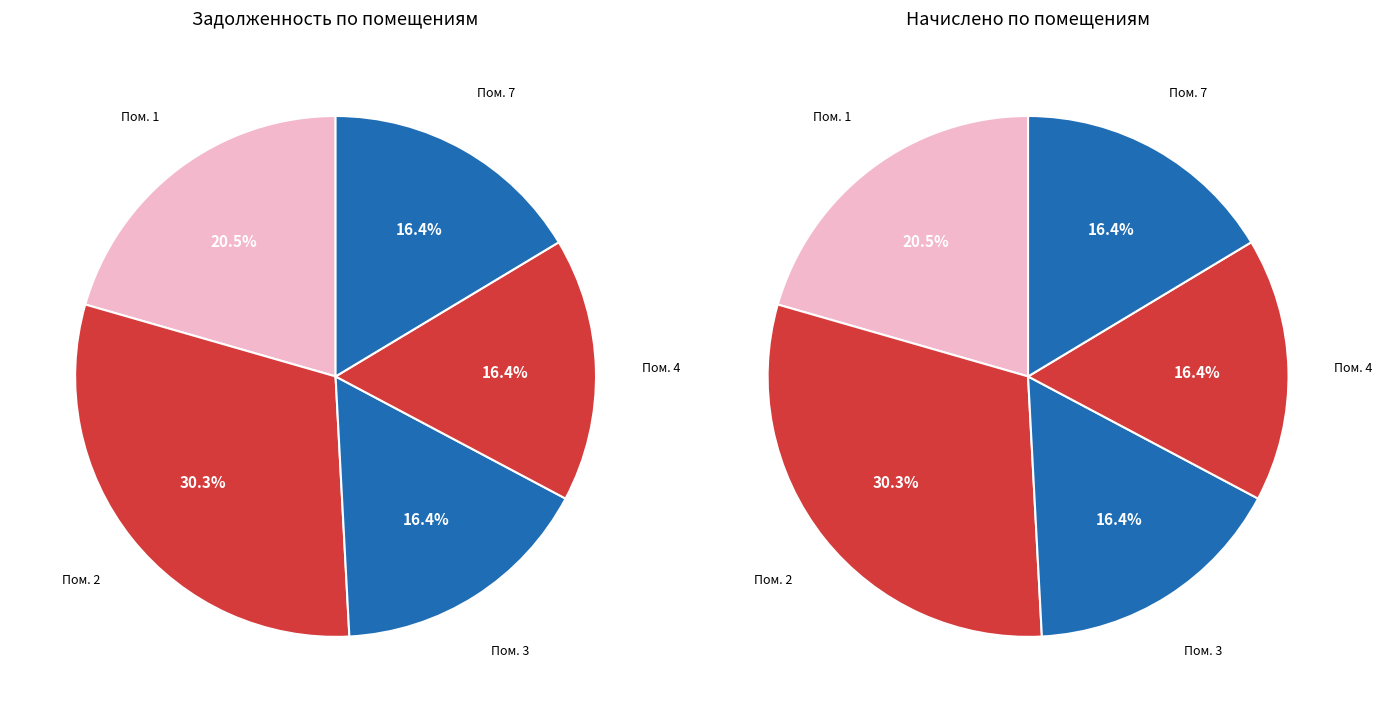

To the nearest percent, what is the average slice percentage?

20%